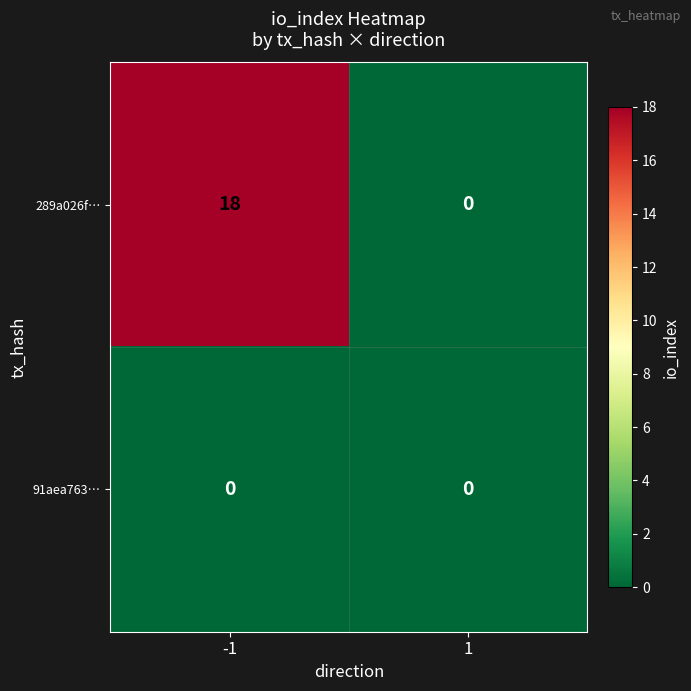

What is the greatest value displayed?

18